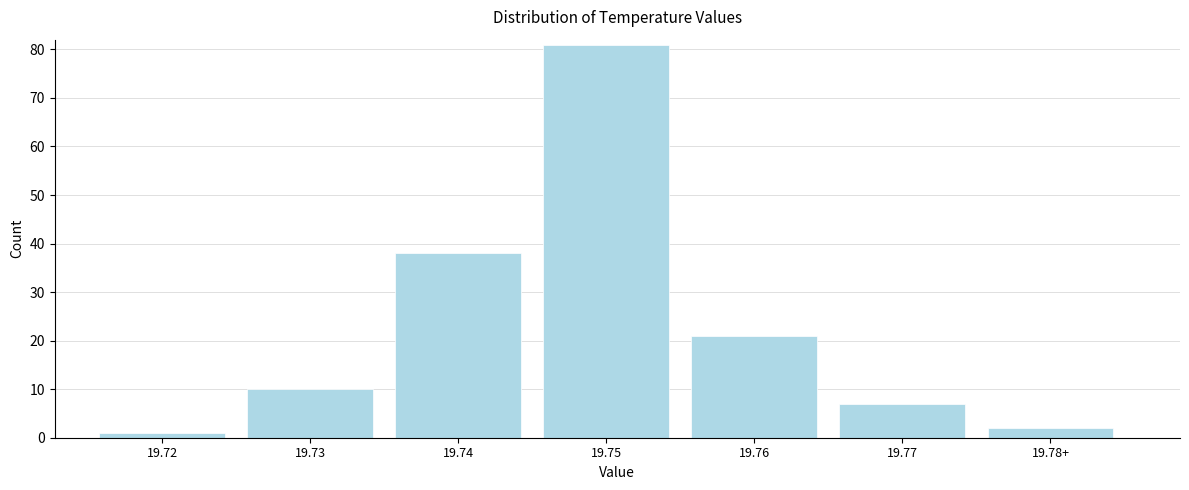

Reading right to left, list all the values displayed in this chart.

19.78+=2	19.77=7	19.76=21	19.75=81	19.74=38	19.73=10	19.72=1